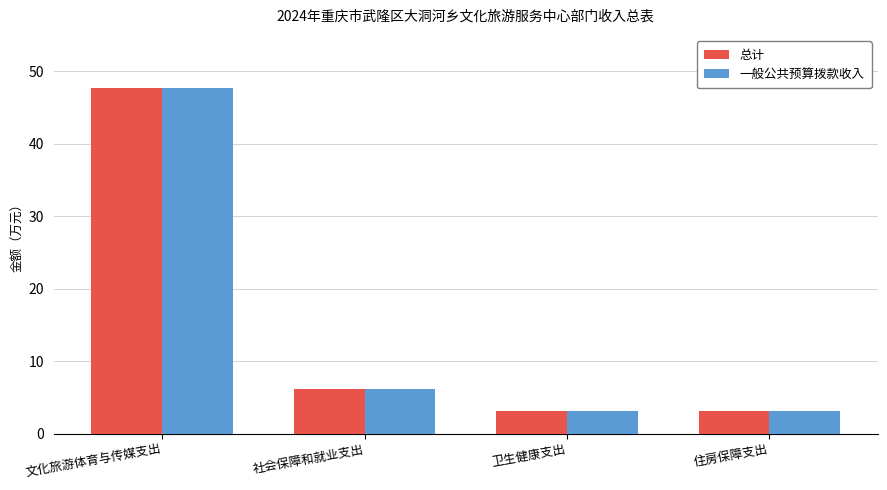

How many data points in 总计 are less than 6?

2